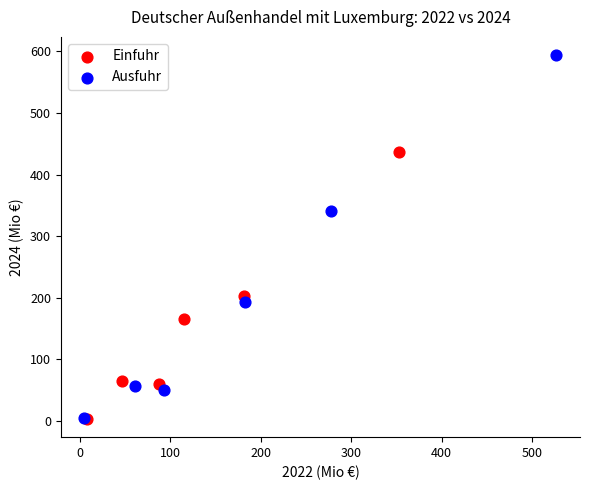

Which series has the largest Y range (max minus min)?

Ausfuhr